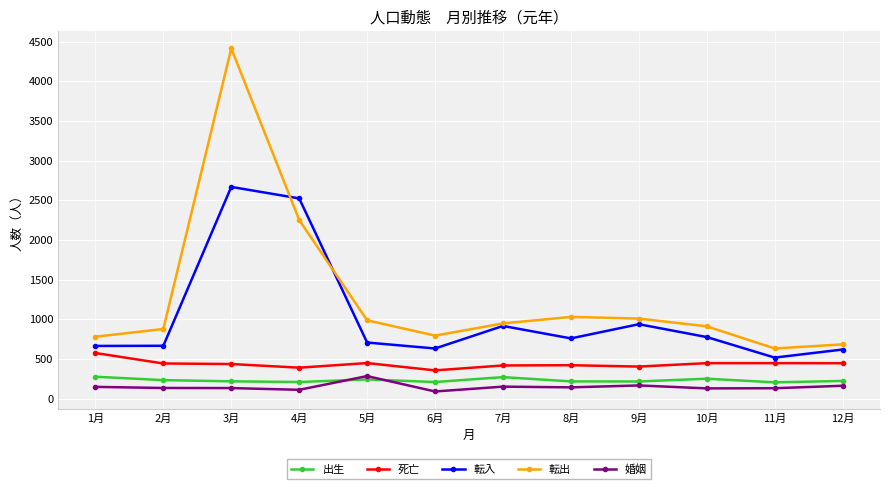

What is the difference between the highest and lowest values at 9月?

843